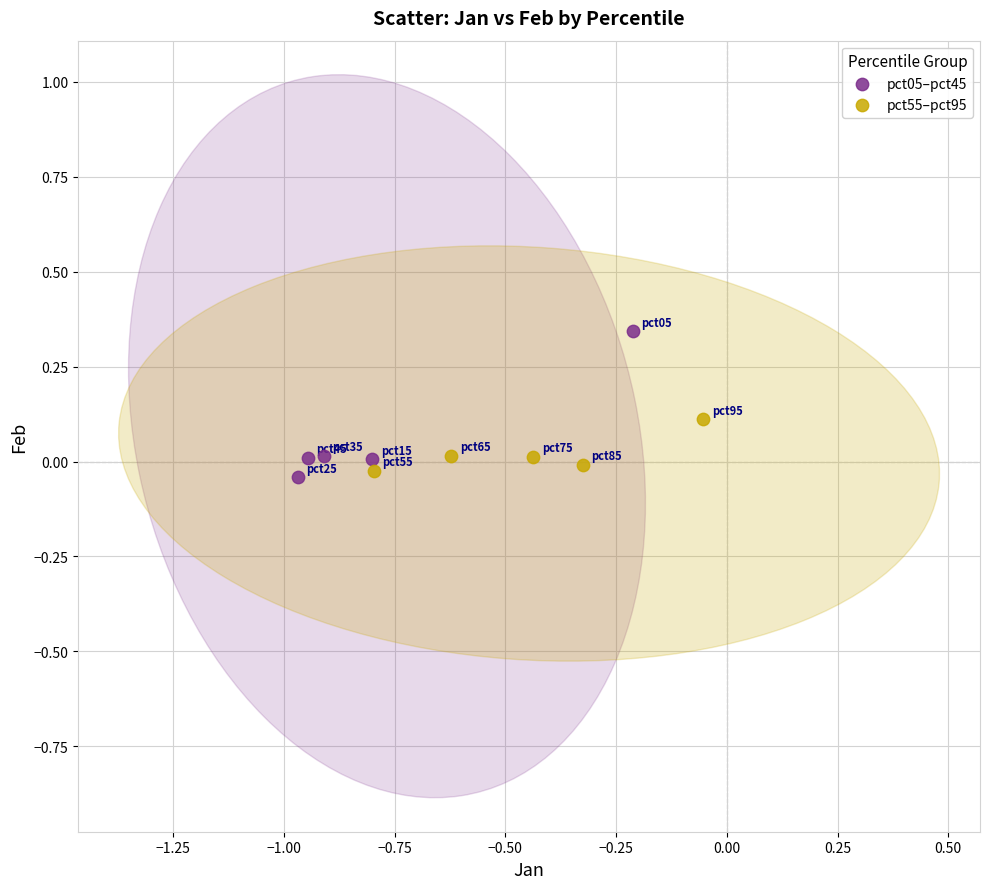

Which series contains the highest Y value?

pct05–pct45